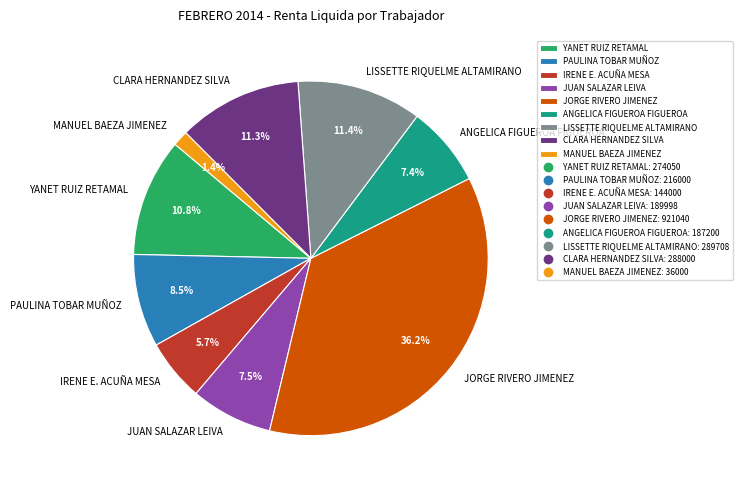

What is the ratio of the value at IRENE E. ACUÑA MESA to the value at PAULINA TOBAR MUÑOZ?

0.7